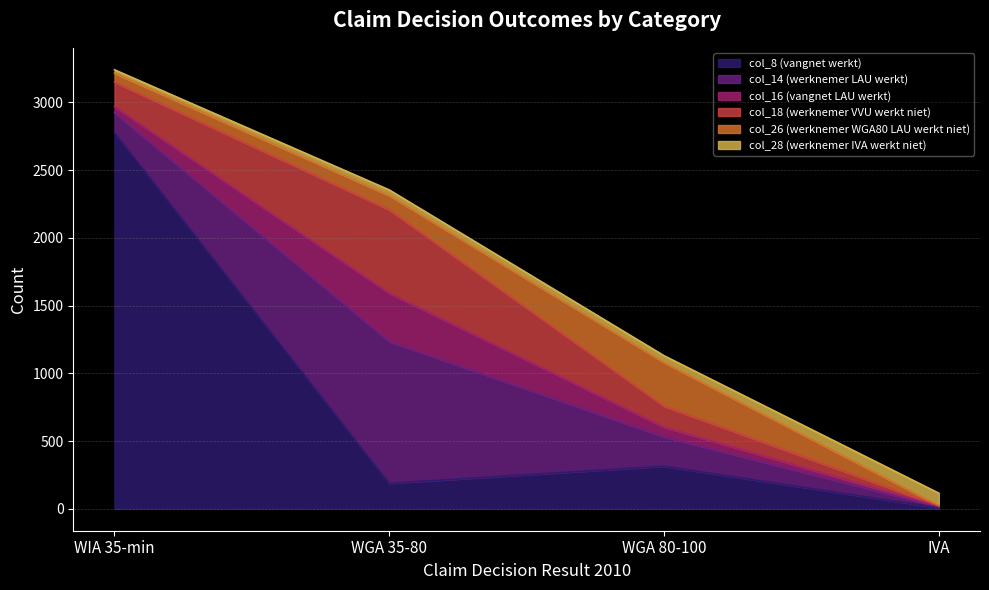

List the series in order of their peak value, highest first.

col_8 (vangnet werkt), col_14 (werknemer LAU werkt), col_18 (werknemer VVU werkt niet), col_16 (vangnet LAU werkt), col_26 (werknemer WGA80 LAU werkt niet), col_28 (werknemer IVA werkt niet)